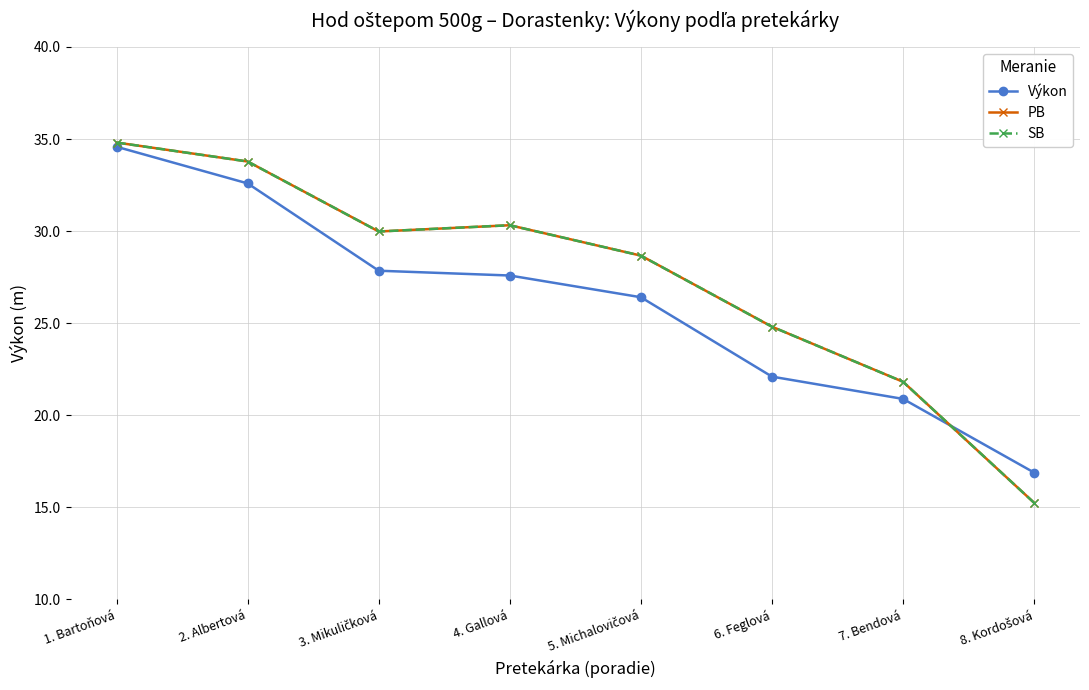

The SB series shows 33.8 at 2. Albertová. True or false?

True